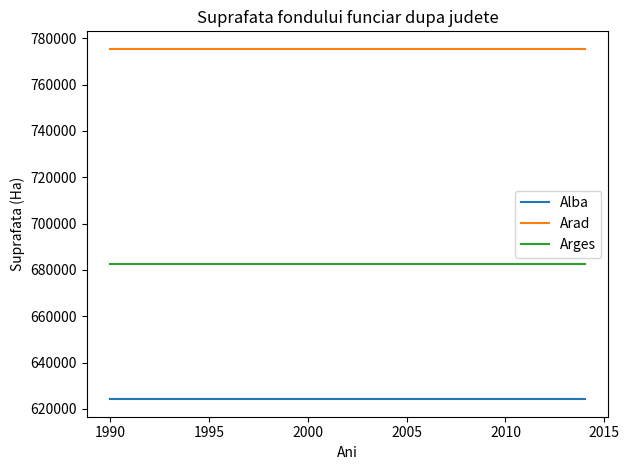

List the series in order of their peak value, highest first.

Arad, Arges, Alba